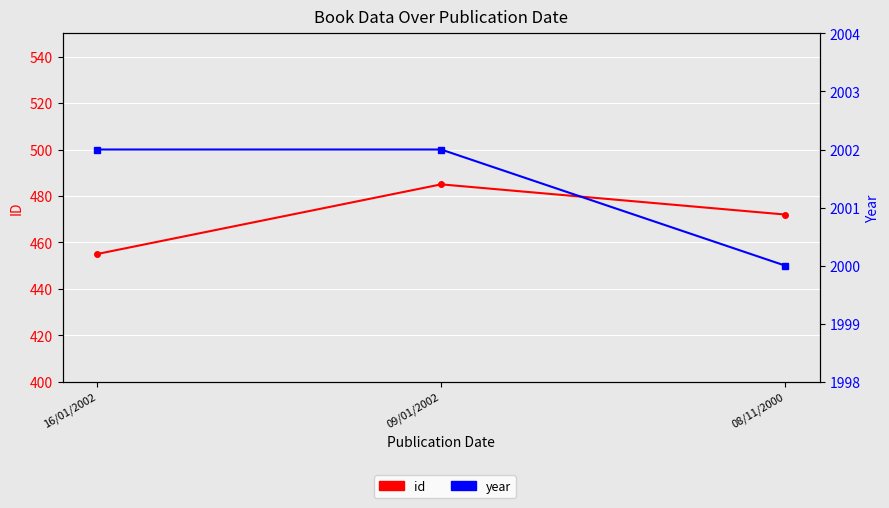

What is the greatest value displayed?

2002